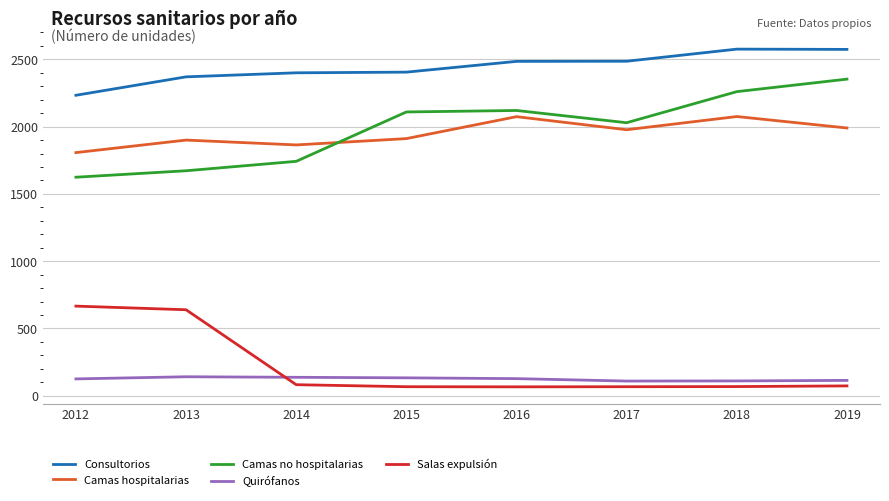

Which series ends up on top after the final intersection of Quirófanos and Salas expulsión?

Quirófanos